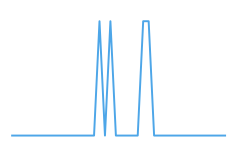

Reading left to right, what are all the values shown in this chart?

0	0	0	0	0	0	0	0	0	0	0	0	0	0	0	0	1	0	1	0	0	0	0	0	1	1	0	0	0	0	0	0	0	0	0	0	0	0	0	0